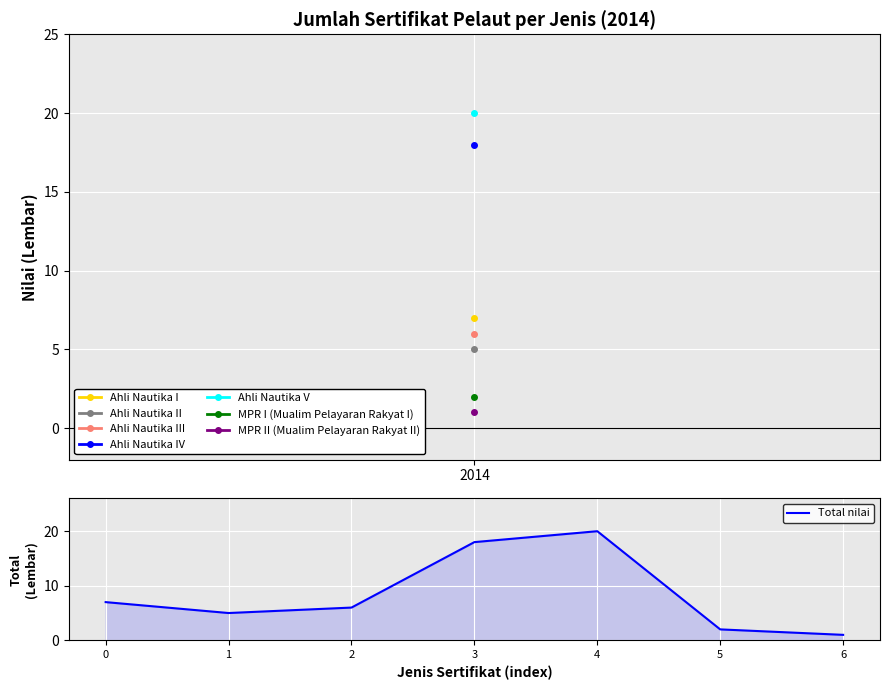

What is the change in value from 1 to 4?

+15